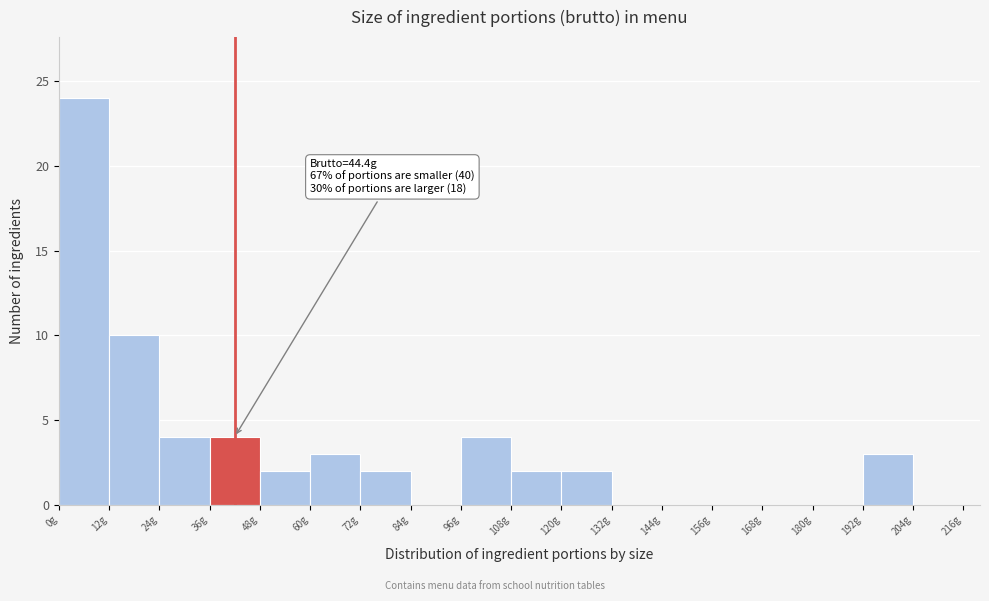

Around what value on the x-axis is the tallest bar? Give the approximate position of its centre, as read against the axis.

6